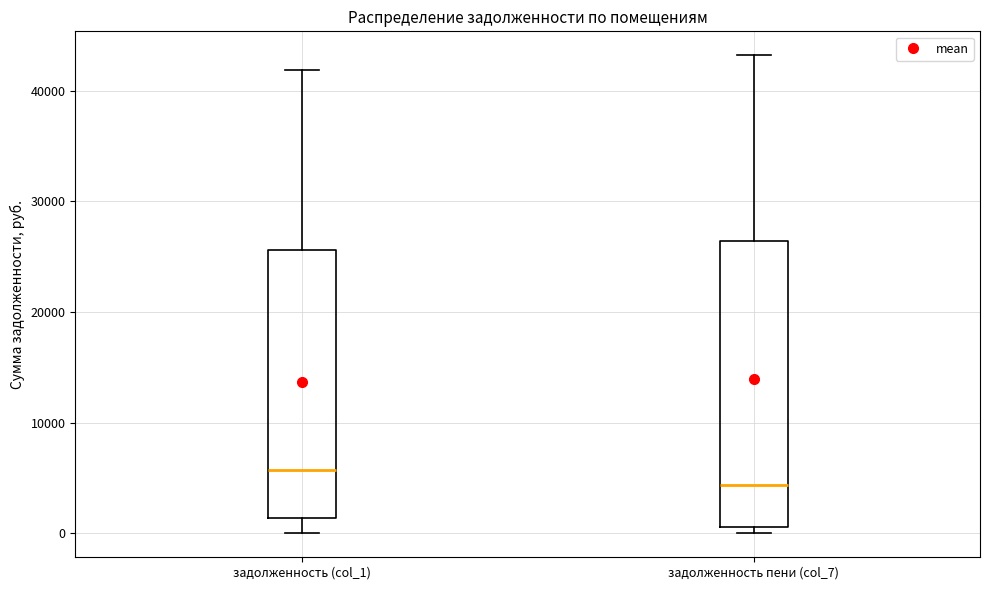

Where does the median line of the box for задолженность (col_1) sit on the y-axis? The values are not printed on the chart, so give them approximately, as read against the axis.

6000